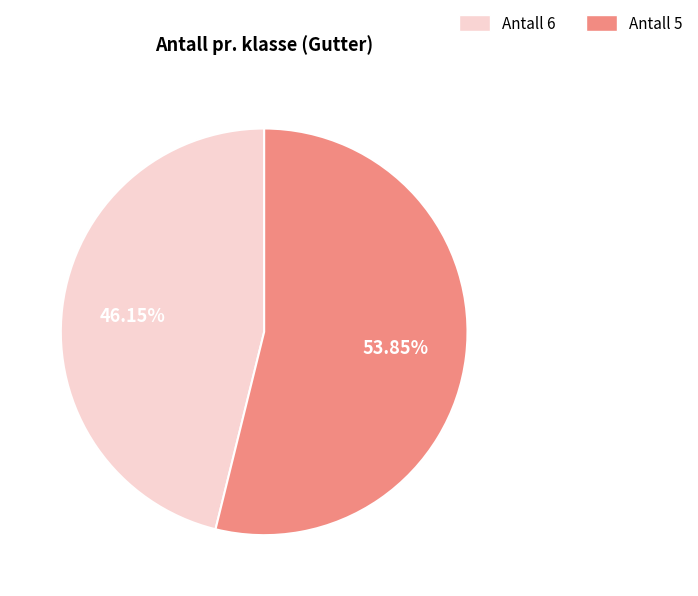

Is there any slice that represents more than half of the pie?

Yes